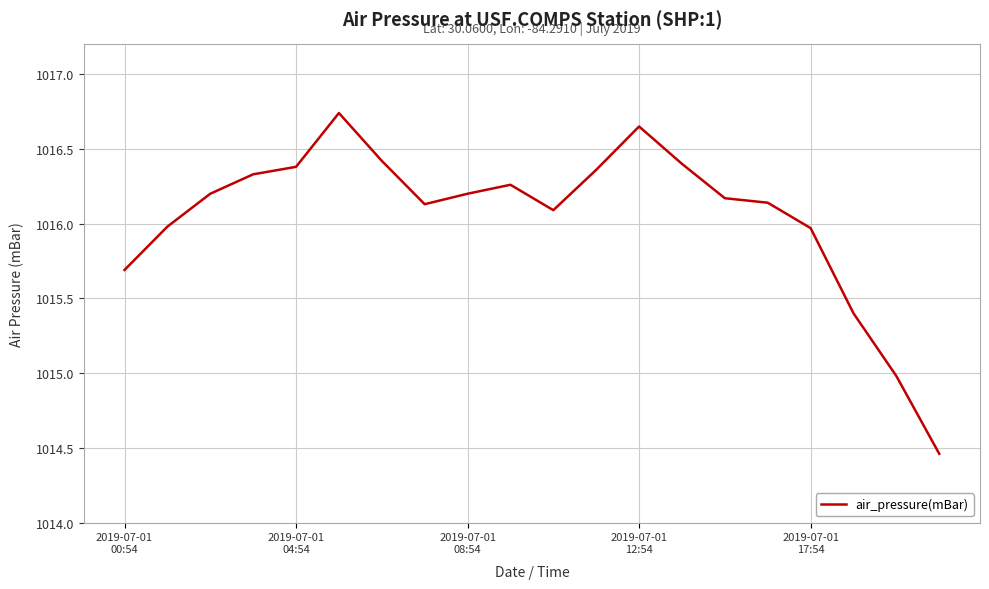

What is the difference between the maximum and minimum values?

2.3